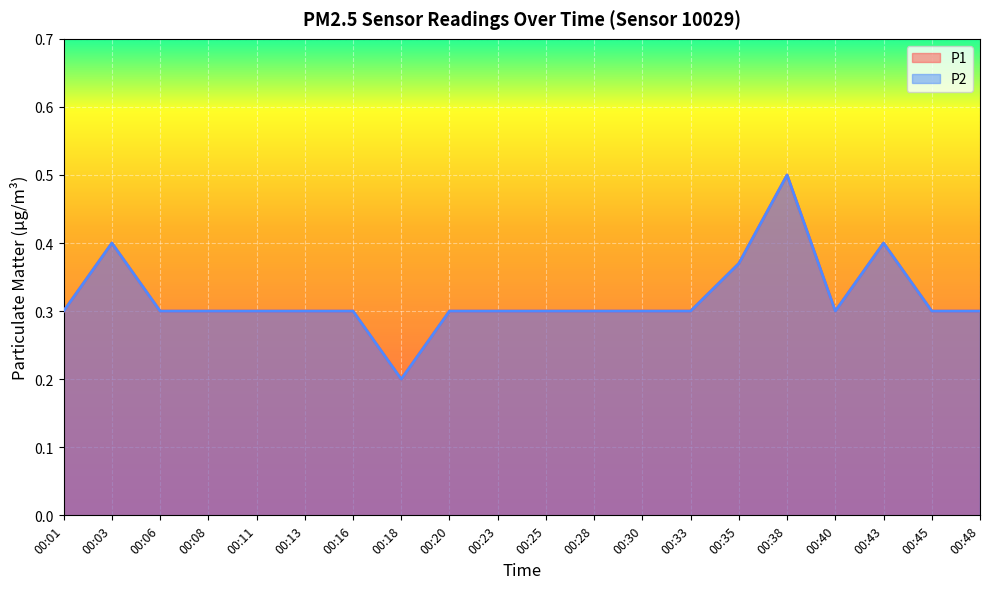

True or false: P1 and P2 cross at least once.

False